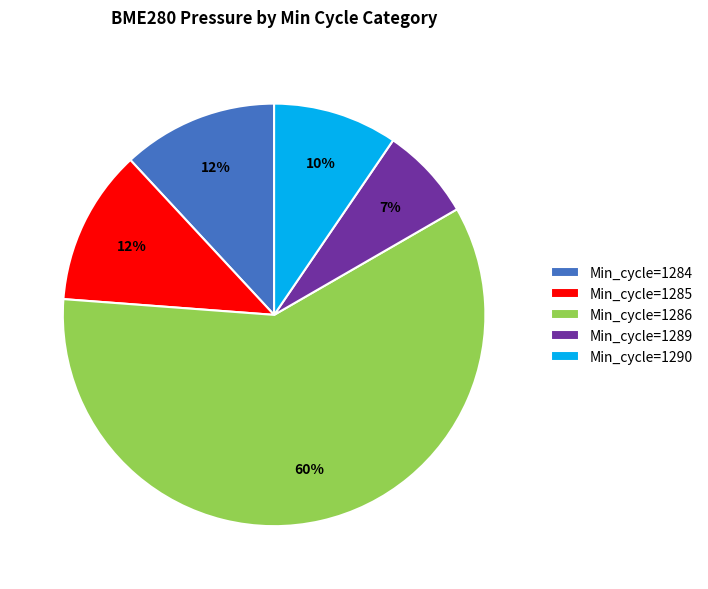

Is Min_cycle=1286 the majority of the pie?

Yes